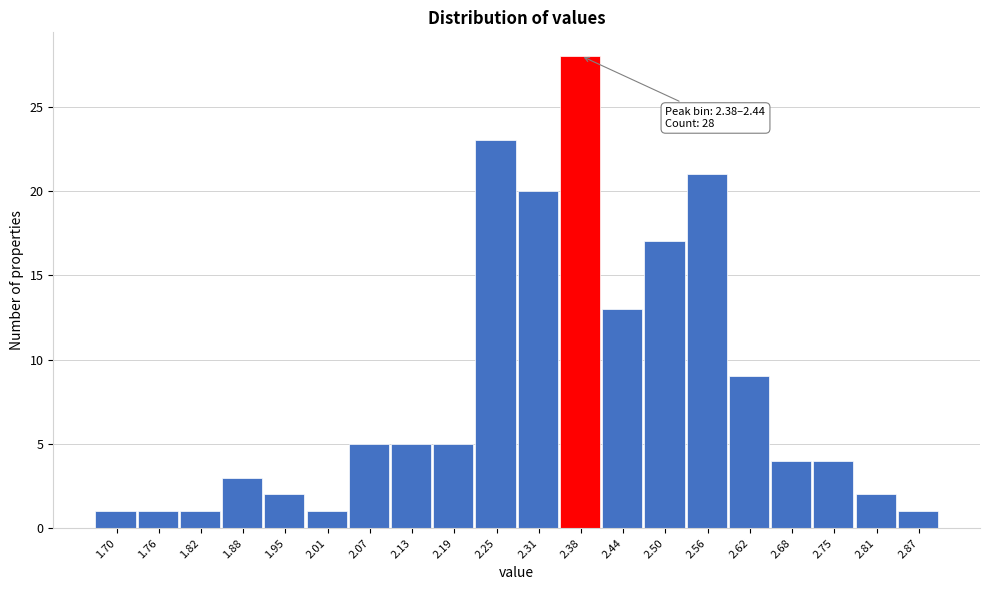

Reading left to right, transcribe all the data shown in this chart.

1.70=1	1.76=1	1.82=1	1.88=3	1.95=2	2.01=1	2.07=5	2.13=5	2.19=5	2.25=23	2.31=20	2.38=28	2.44=13	2.50=17	2.56=21	2.62=9	2.68=4	2.75=4	2.81=2	2.87=1